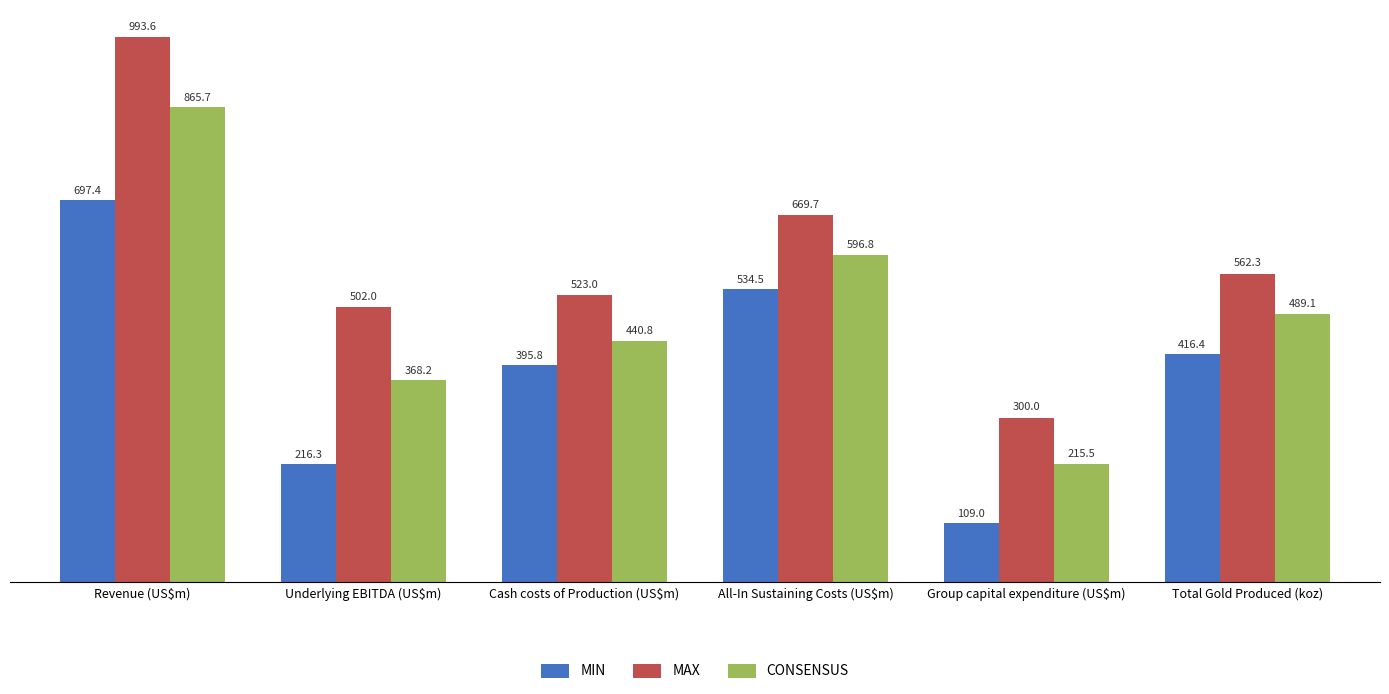

At Underlying EBITDA (US$m), list the series in order from largest to smallest.

MAX, CONSENSUS, MIN